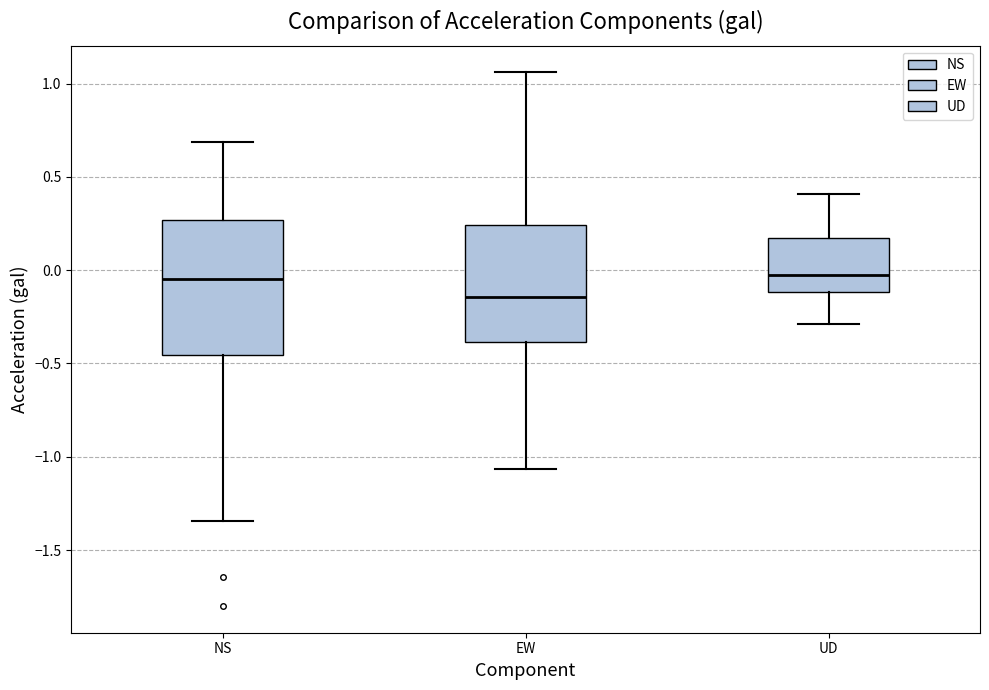

Which box is the tallest, from its lower edge to its upper edge?

NS